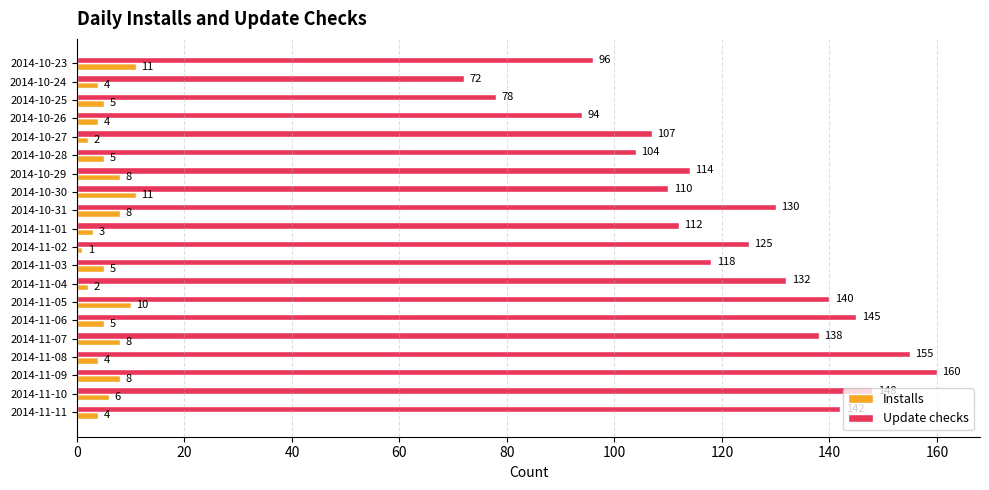

What is the difference between the second highest and second lowest values in the Update checks series?

77